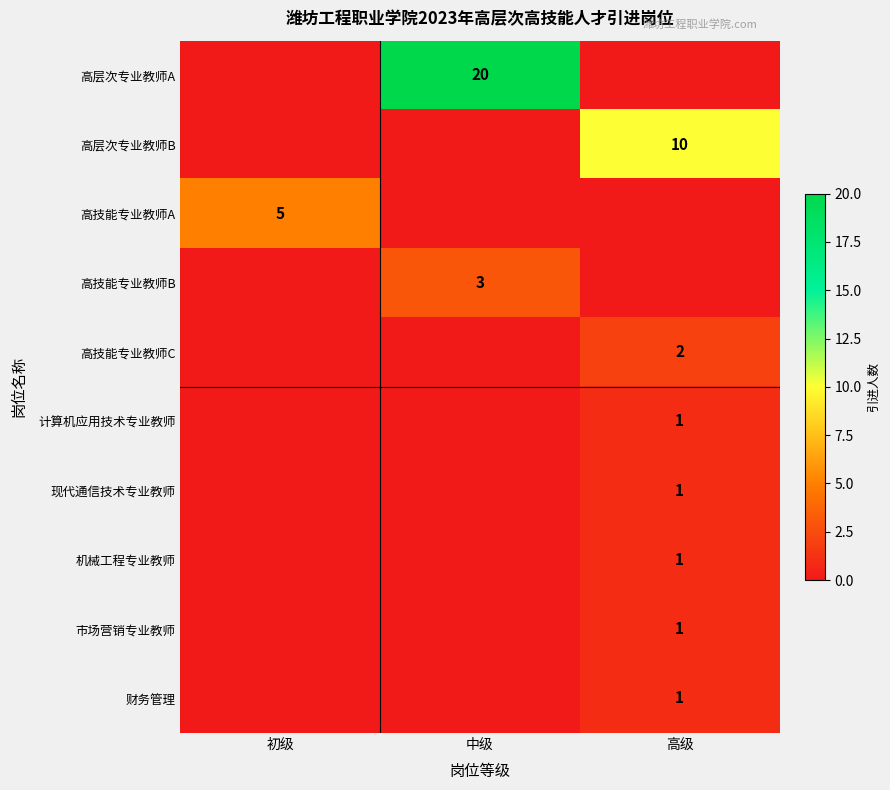

The value of 高技能专业教师C at 高级 is 3. True or false?

False